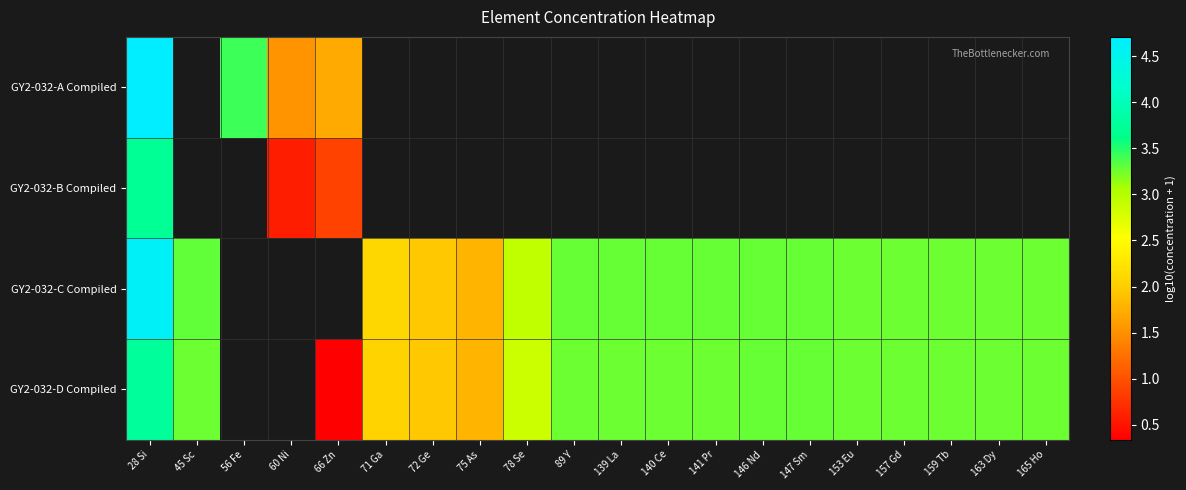

At which category is the sum across all series the highest?

28 Si